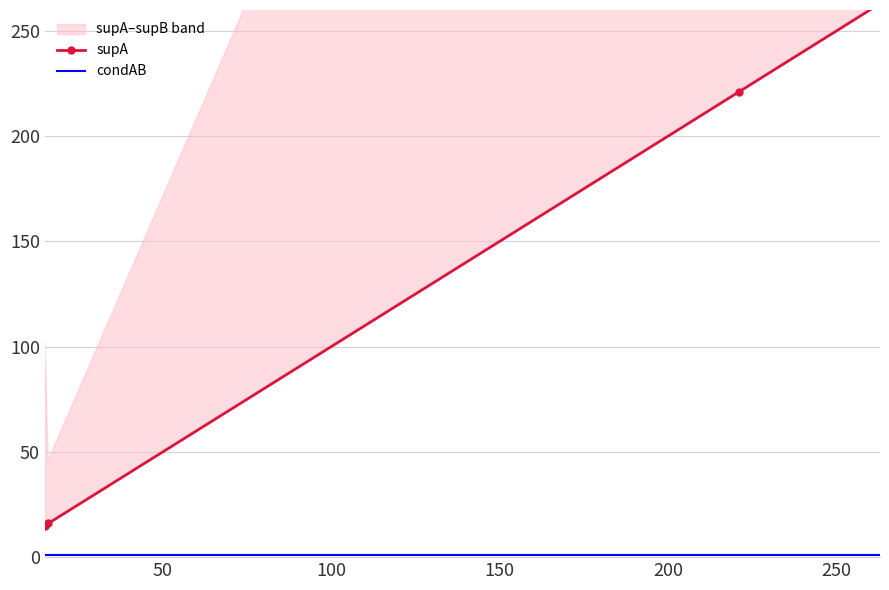

True or false: supA and condAB intersect in this chart.

False